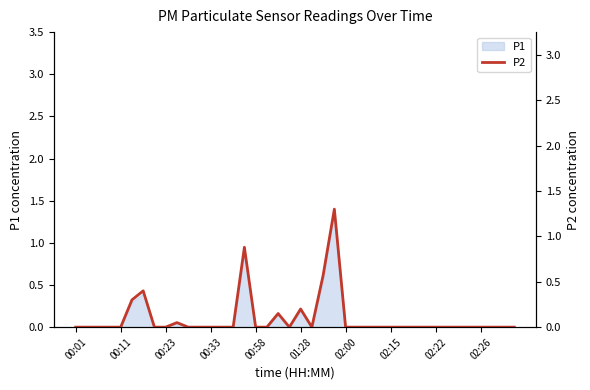

Is it true that the value at 18 is 0.1?

False